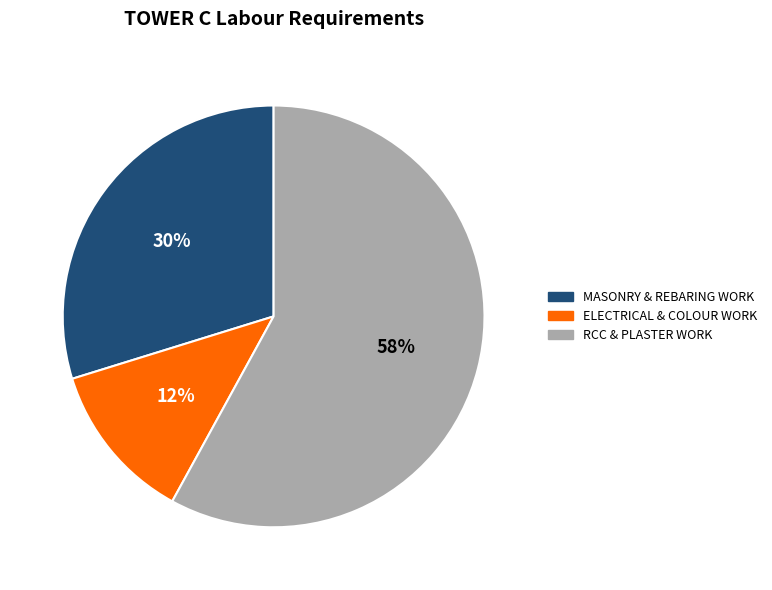

Rank the categories by value from highest to lowest.

RCC & PLASTER WORK, MASONRY & REBARING WORK, ELECTRICAL & COLOUR WORK